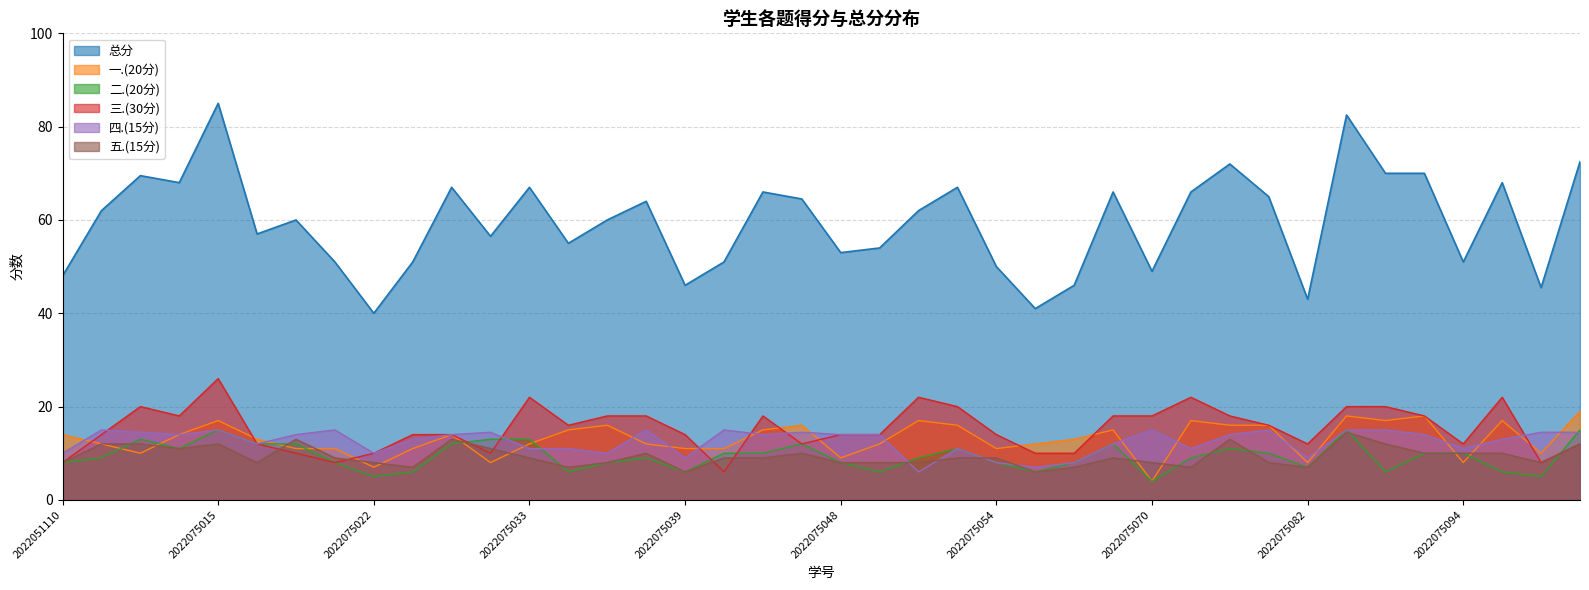

The value of 三.(30分) at 2022075015 is 44.6. True or false?

False